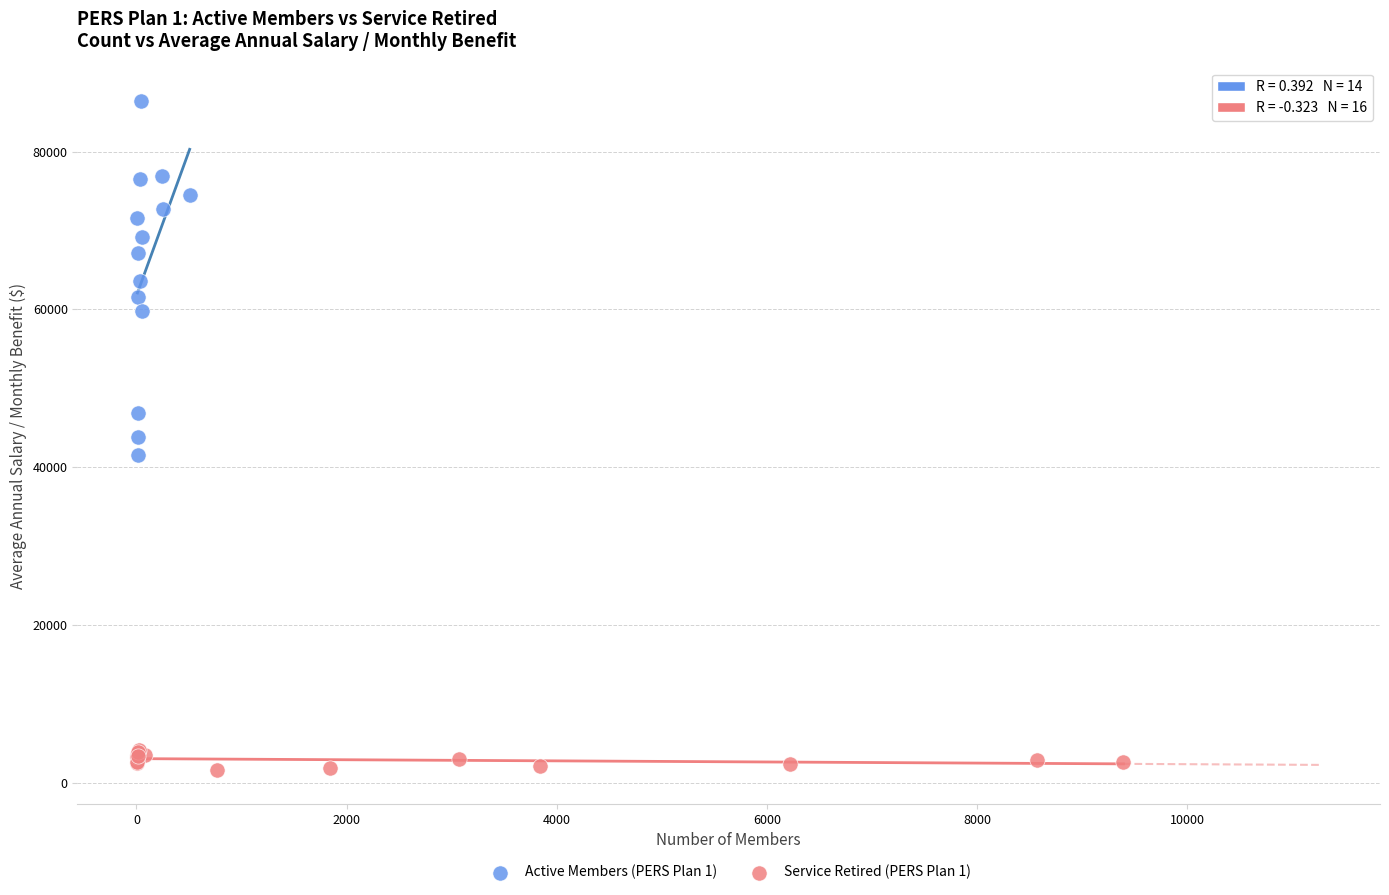

Which series reaches the maximum Y coordinate?

Active Members (PERS Plan 1)